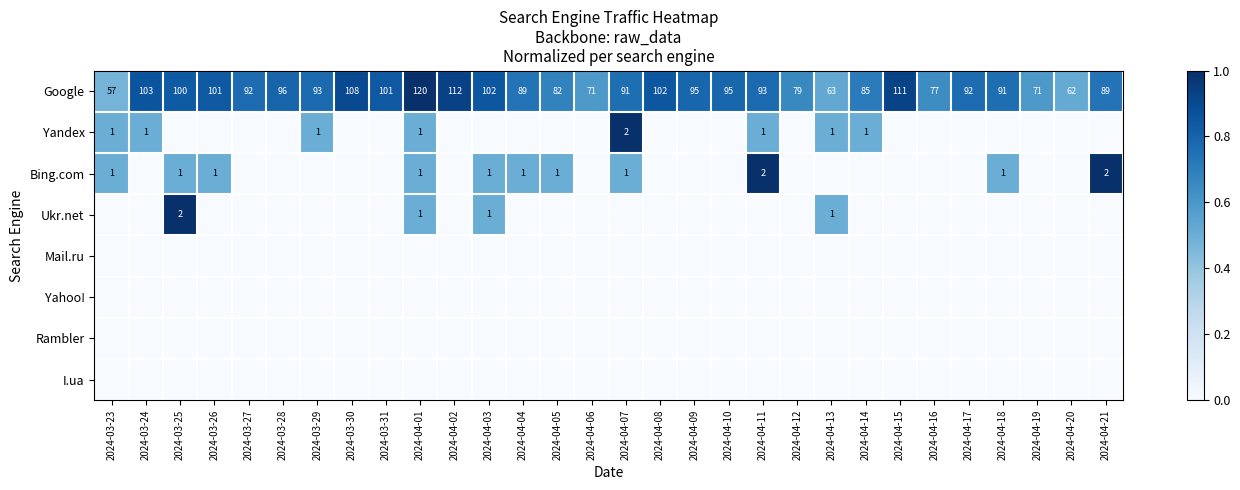

True or false: Google has a value of 59 at 2024-04-04.

False